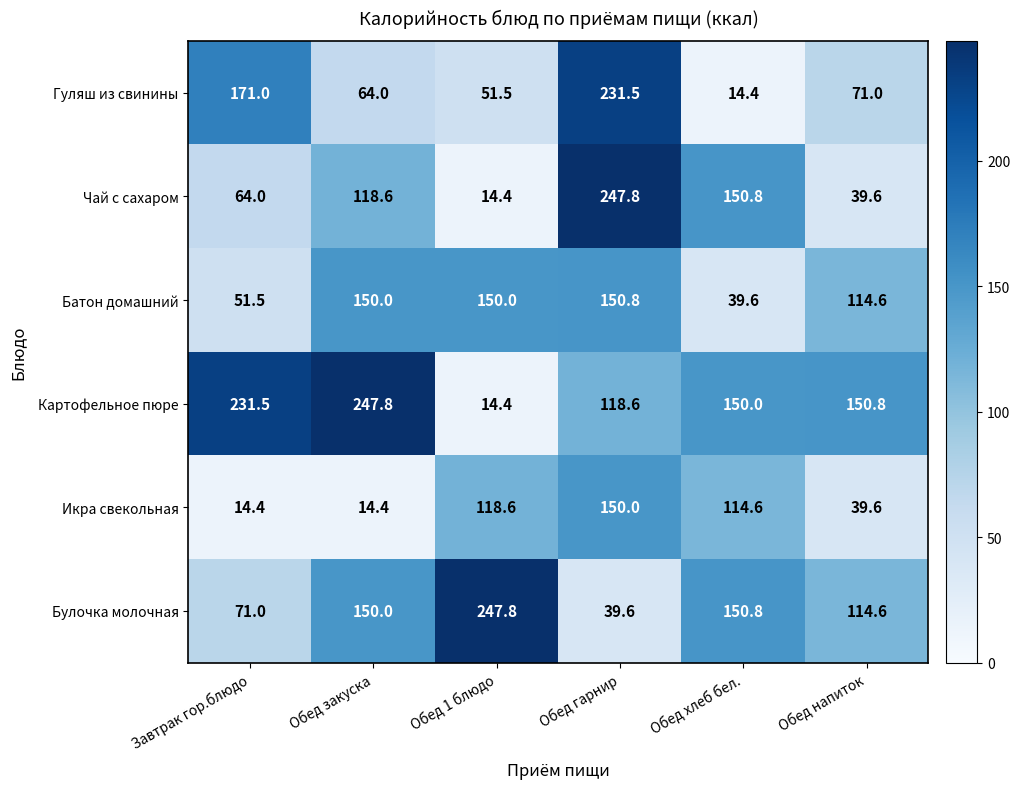

What is the maximum value shown in the chart?

247.8